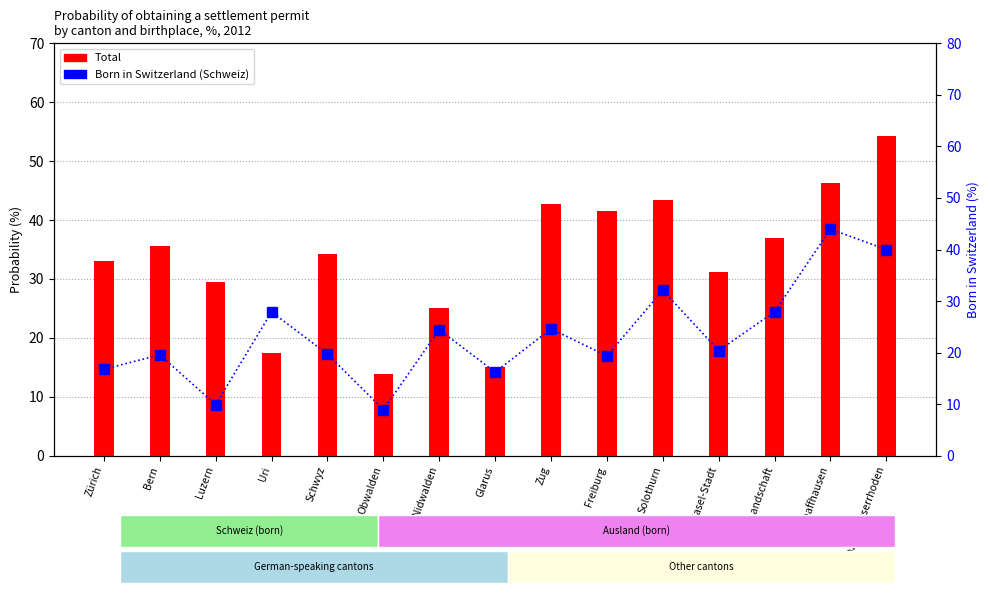

What is the minimum value shown in the chart?

9.0